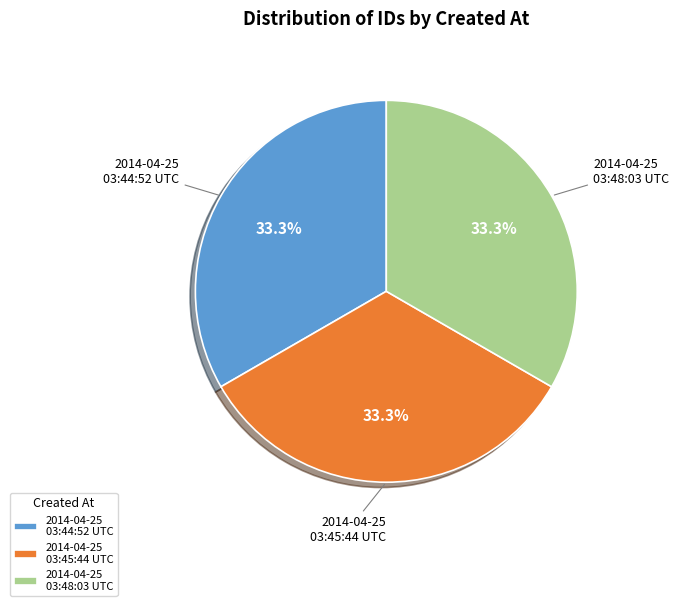

Approximately how many times larger is the value at 2014-04-25 03:48:03 UTC compared to 2014-04-25 03:45:44 UTC?

1.0